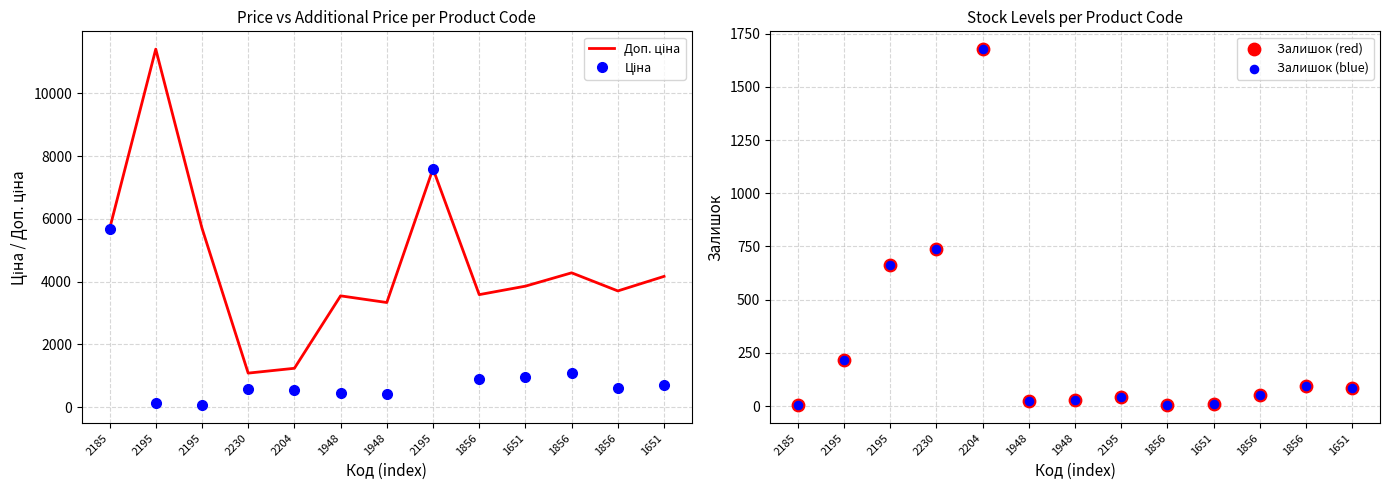

What is the total value across all series at 2185?

11355.6